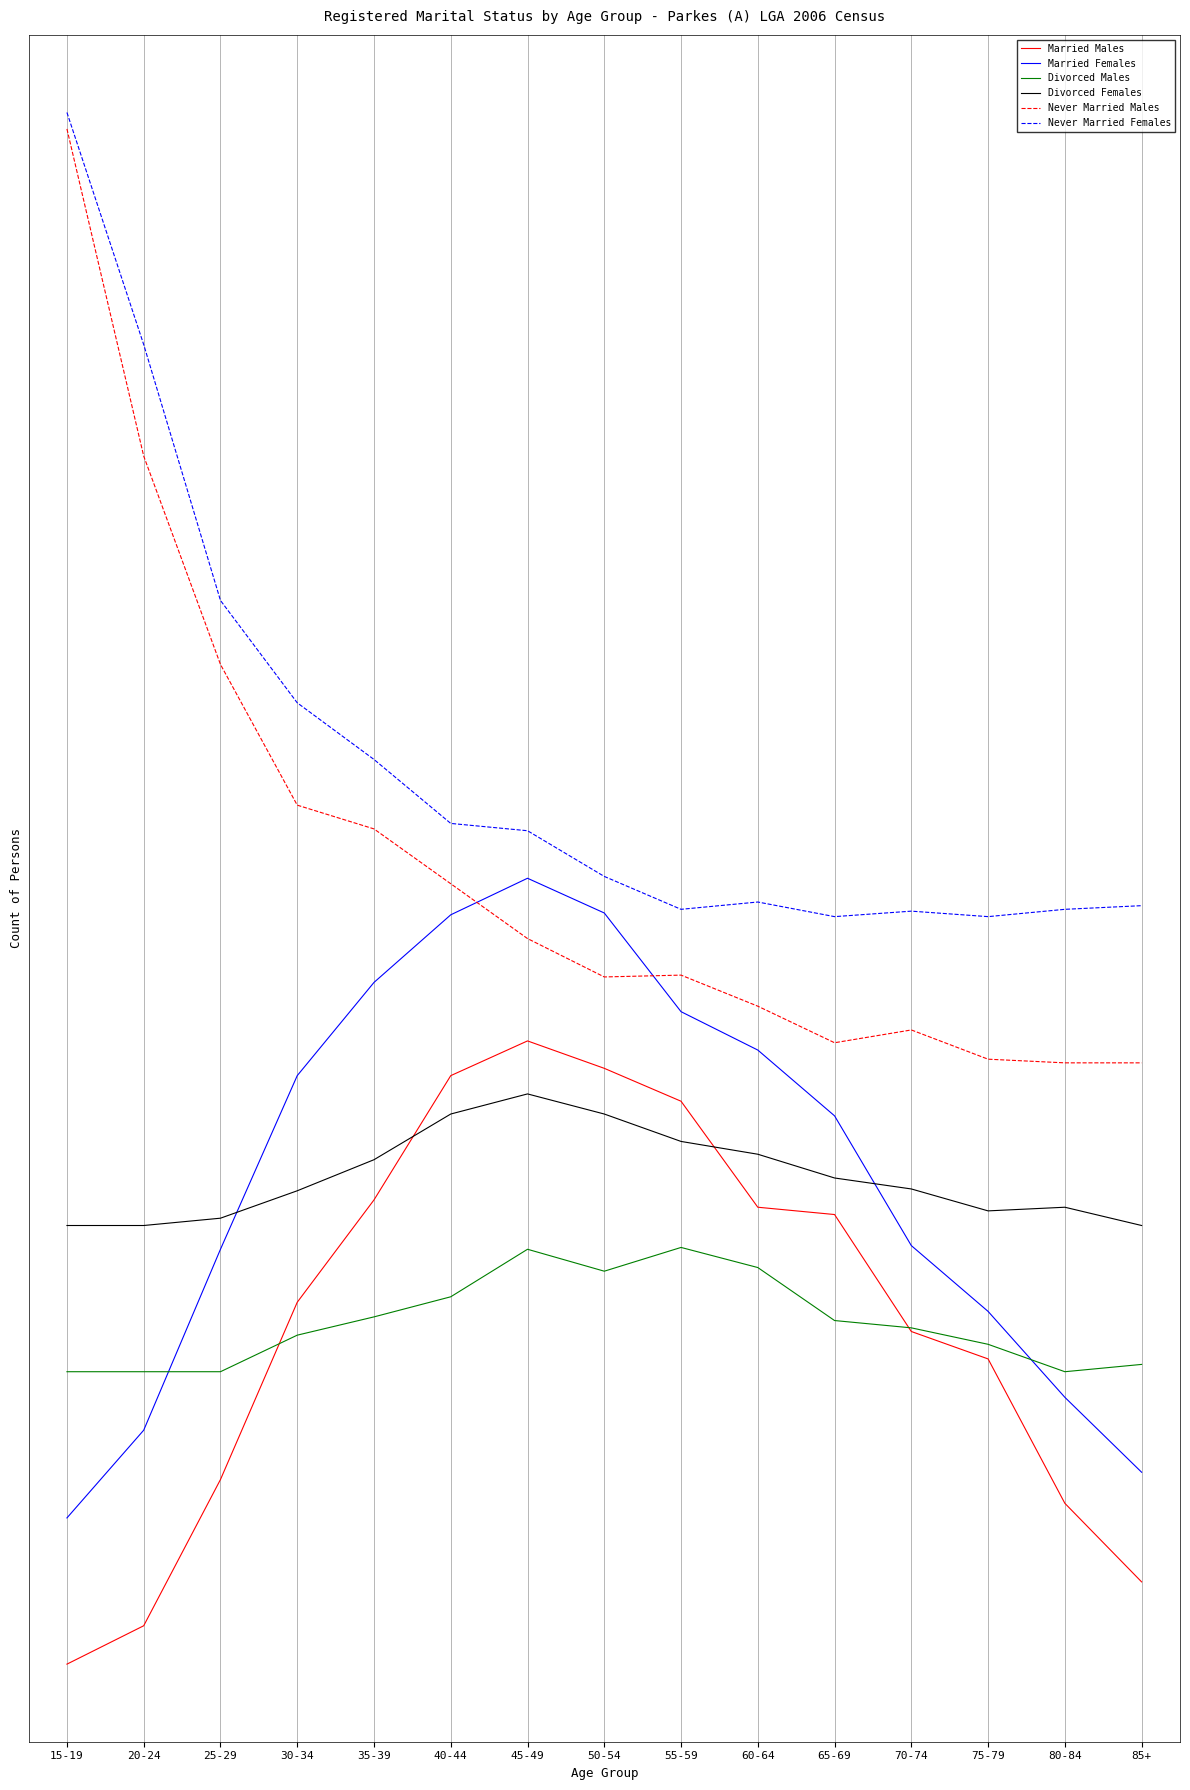

Rank the series by their maximum value, from lowest to highest.

Divorced Males, Divorced Females, Married Males, Married Females, Never Married Males, Never Married Females